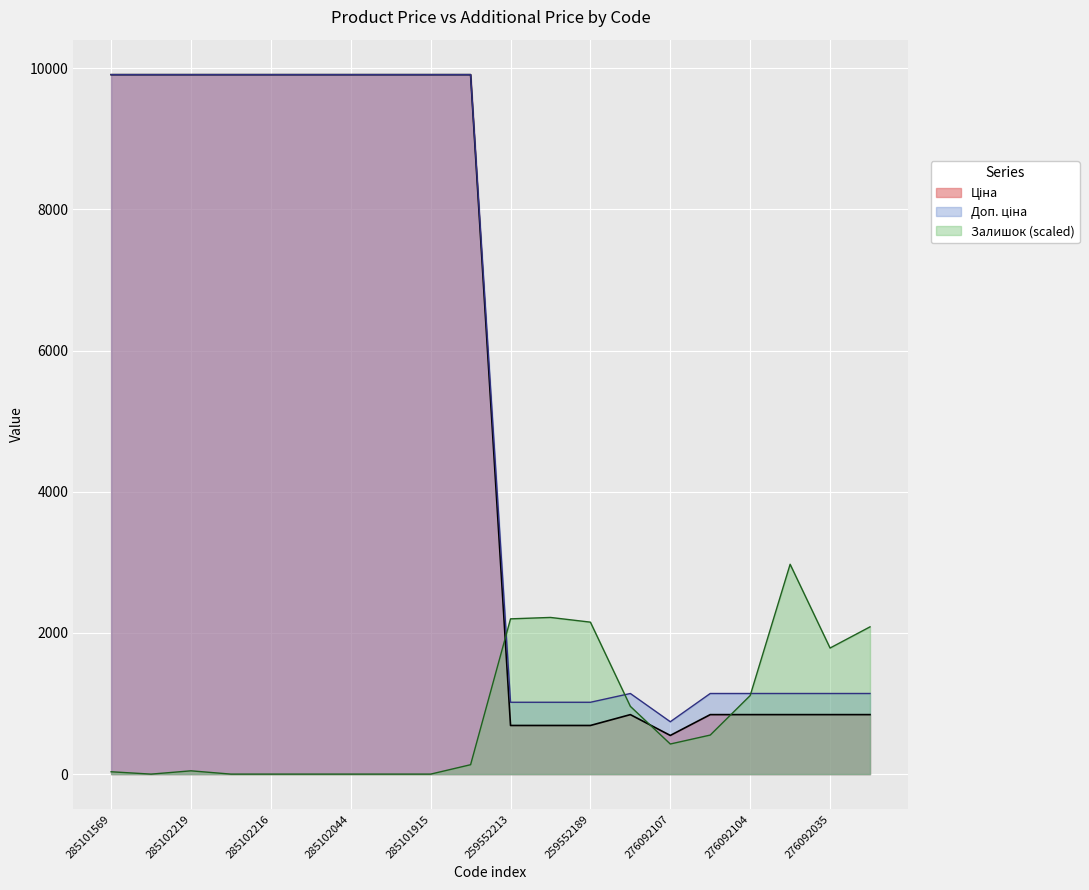

Reading left to right, transcribe all the data shown in this chart.

Ціна: 285101569=9908.5	285102221=9908.5	285102219=9908.5	285102218=9908.5	285102216=9908.5	285102120=9908.5	285102044=9908.5	285101916=9908.5	285101915=9908.5	285101913=9908.5	259552213=689.1	259552212=689.1	259552189=689.1	276092108=842.8	276092107=547.8	276092105=842.8	276092104=842.8	276092103=842.8	276092035=842.8	276092109=842.8
Доп. ціна: 285101569=9908.5	285102221=9908.5	285102219=9908.5	285102218=9908.5	285102216=9908.5	285102120=9908.5	285102044=9908.5	285101916=9908.5	285101915=9908.5	285101913=9908.5	259552213=1017.8	259552212=1017.8	259552189=1017.8	276092108=1142.1	276092107=742.0	276092105=1142.1	276092104=1142.1	276092103=1142.1	276092035=1142.1	276092109=1142.1
Залишок: 285101569=33.3	285102221=0.0	285102219=46.7	285102218=0.0	285102216=0.0	285102120=0.0	285102044=0.0	285101916=0.0	285101915=0.0	285101913=133.3	259552213=2199.4	259552212=2219.4	259552189=2152.8	276092108=959.7	276092107=426.6	276092105=553.2	276092104=1113.0	276092103=2972.5	276092035=1786.2	276092109=2086.1